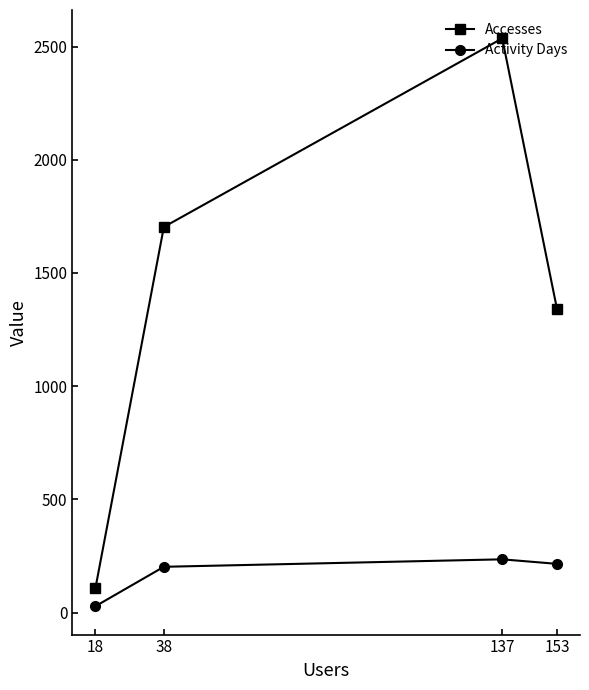

What is the value of the Activity Days point at the 3rd from the left?

235